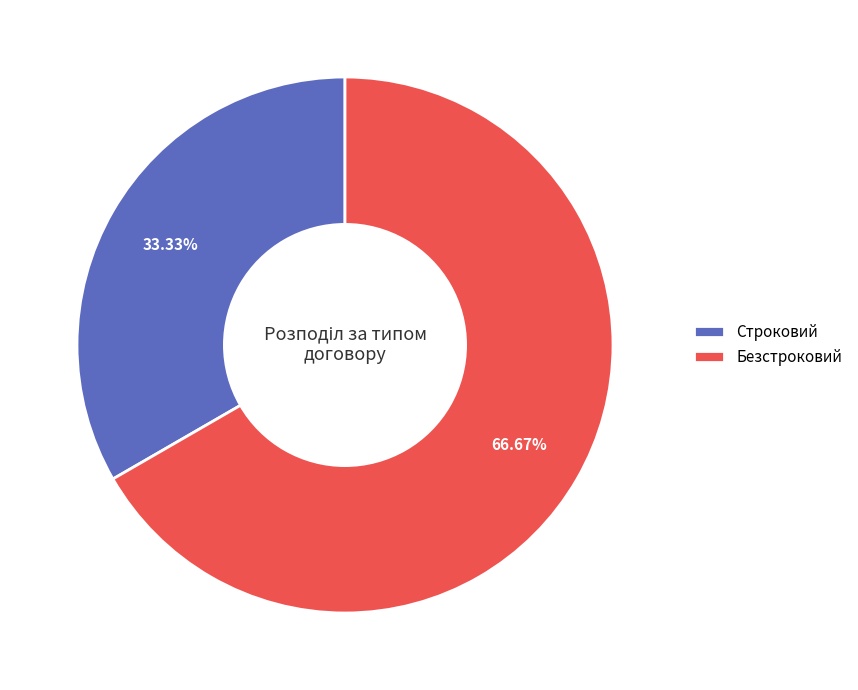

How many slices are in this pie chart?

2